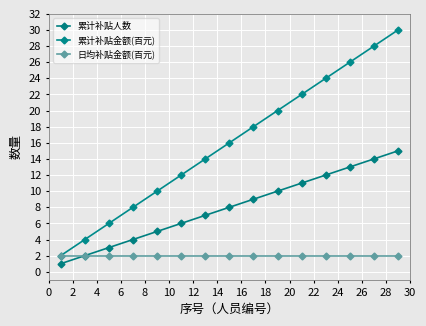

True or false: 累计补贴金额(百元) and 日均补贴金额(百元) cross at least once.

False